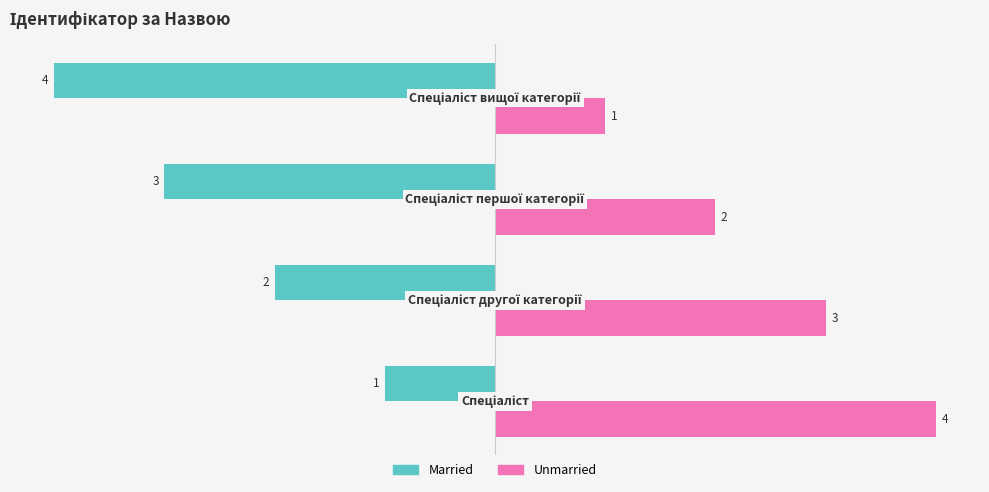

What is the lowest value of the Married series?

-4